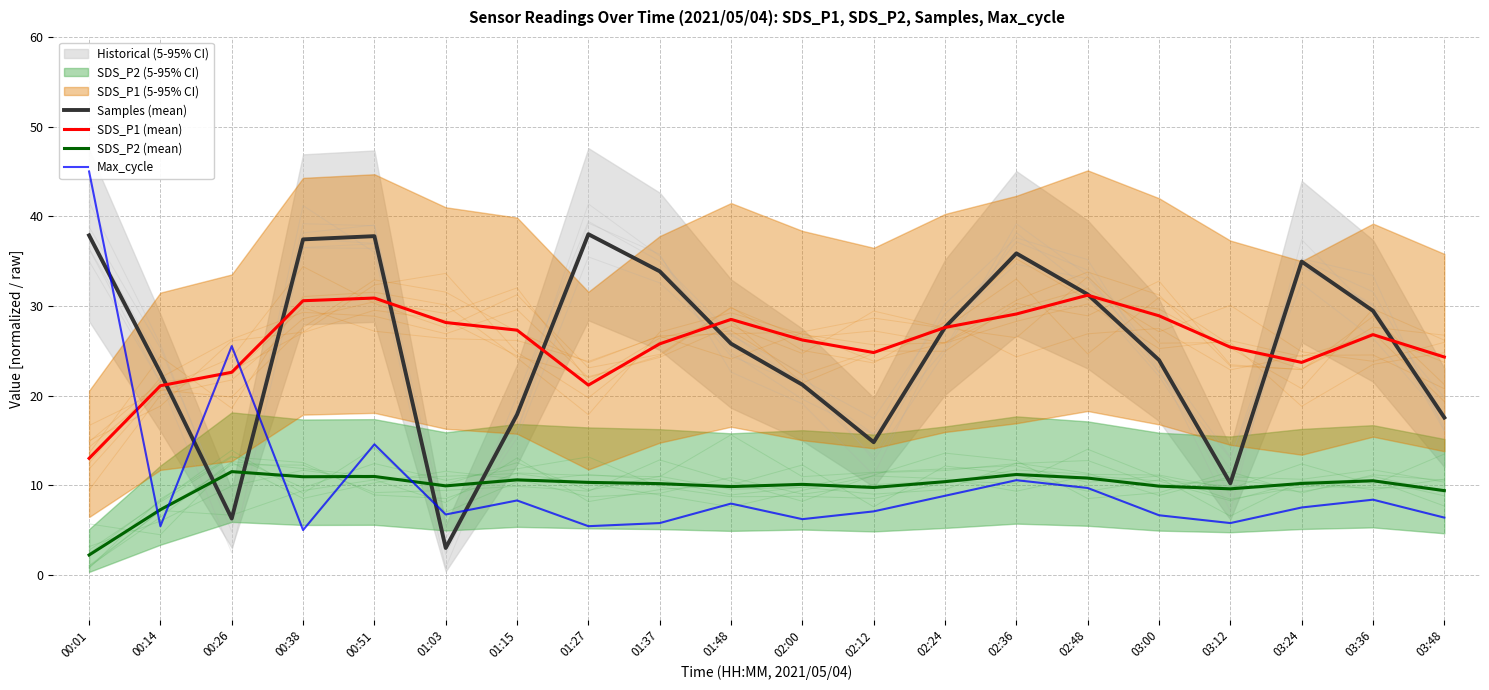

What value does the SDS_P2 (mean) series have at 01:48?

9.8